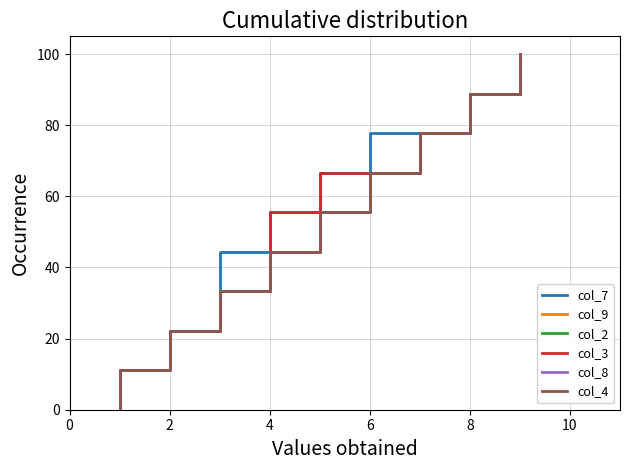

Rank the series by their maximum value, from lowest to highest.

col_7, col_9, col_2, col_3, col_8, col_4